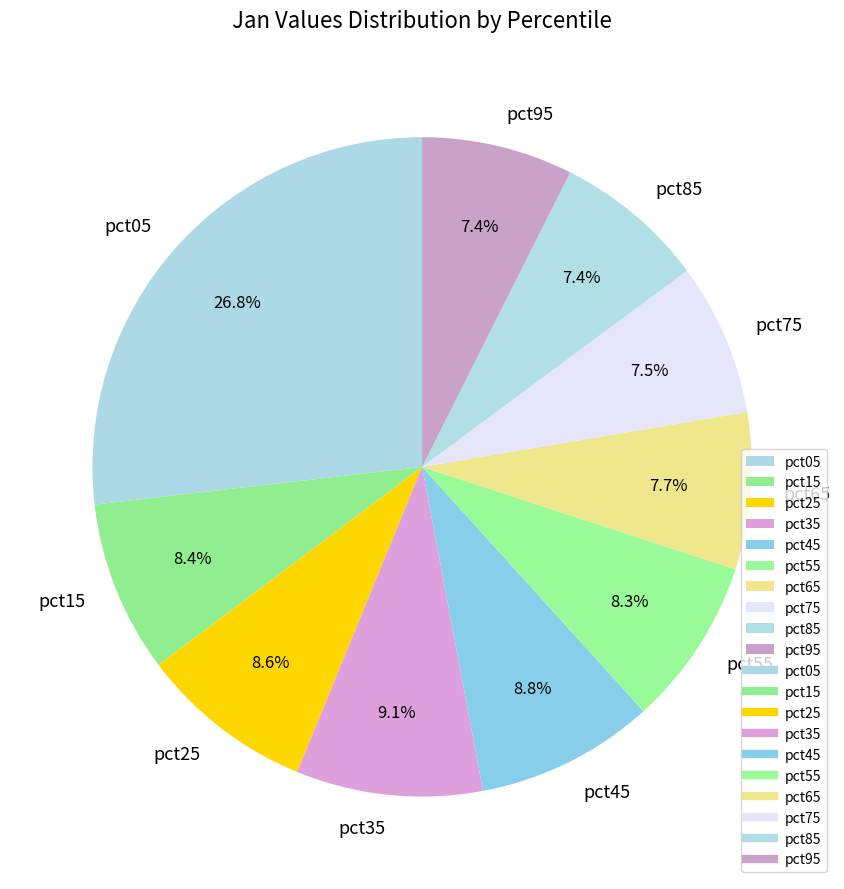

Which has a higher value, pct35 or pct85?

pct35